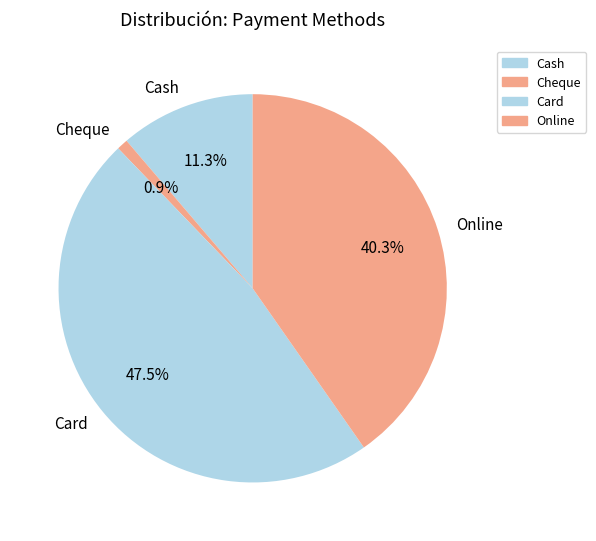

To the nearest percent, what is the combined percentage of Cheque and Cash?

12%